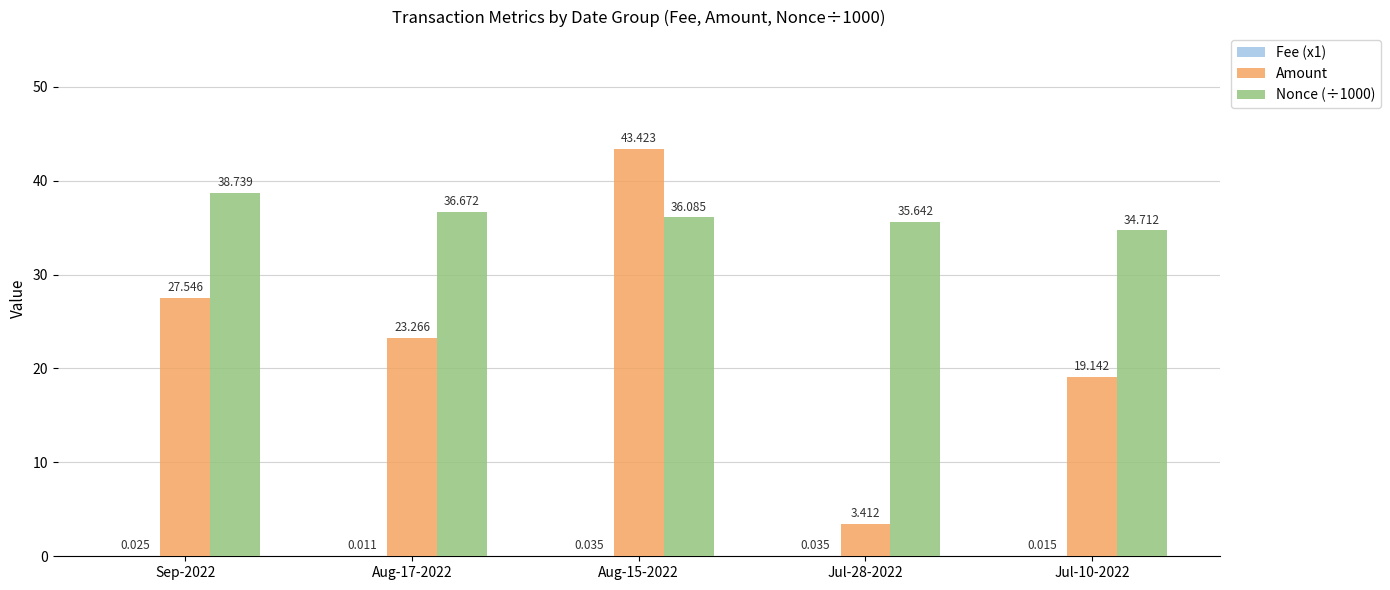

What is the total value across all series at Aug-15-2022?

79.5